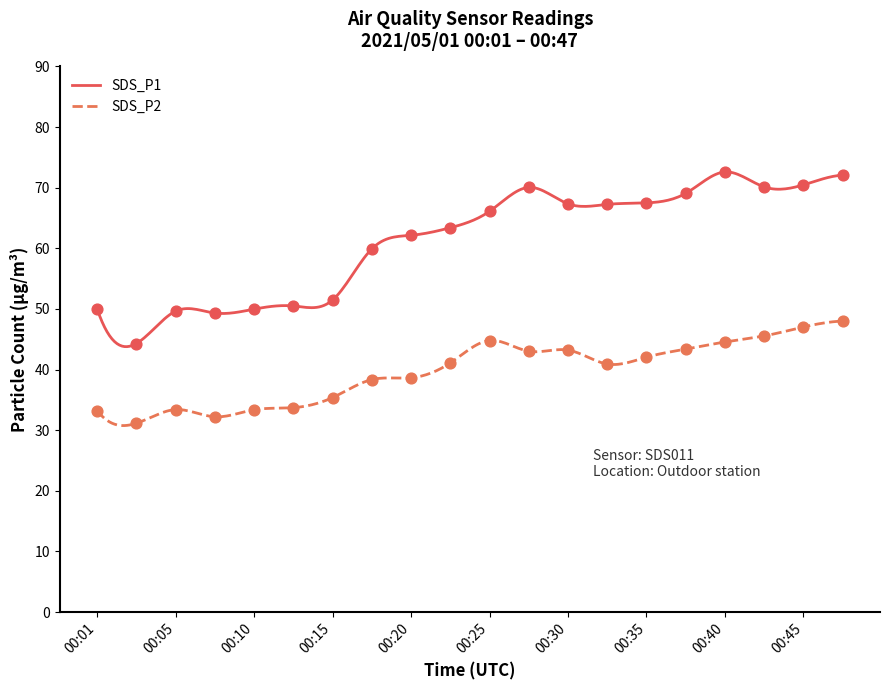

What is the total value across all series at 00:13?

84.2